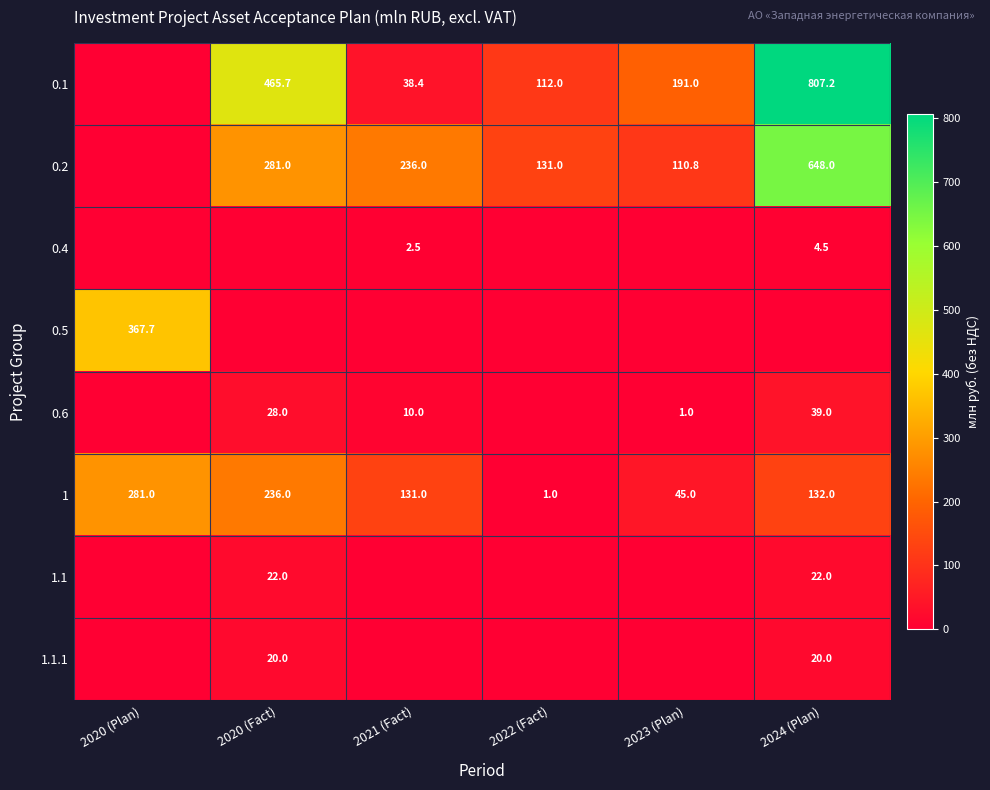

What is the sum of the 0.1 values at 2023 (Plan) and 2021 (Fact)?

229.4